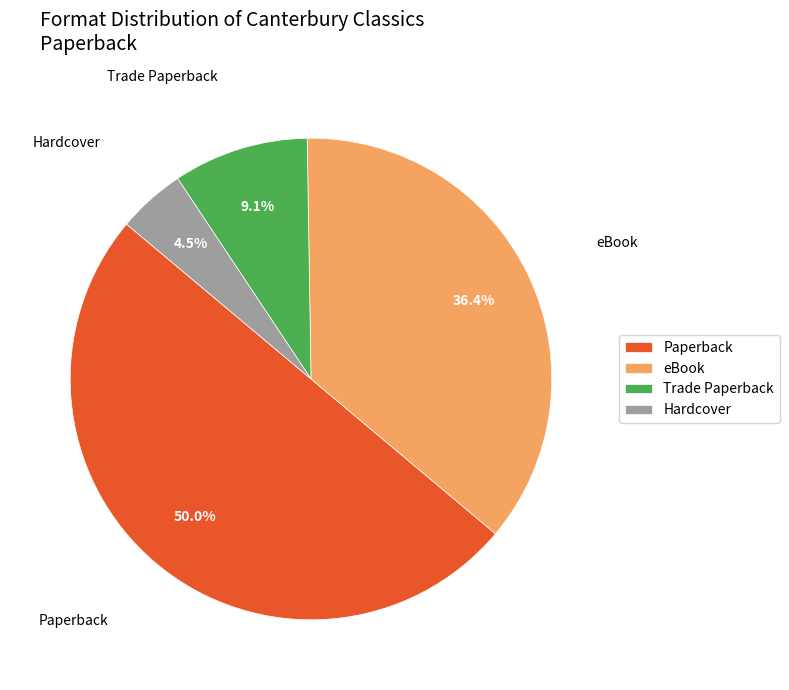

Which has a higher value, Trade Paperback or eBook?

eBook